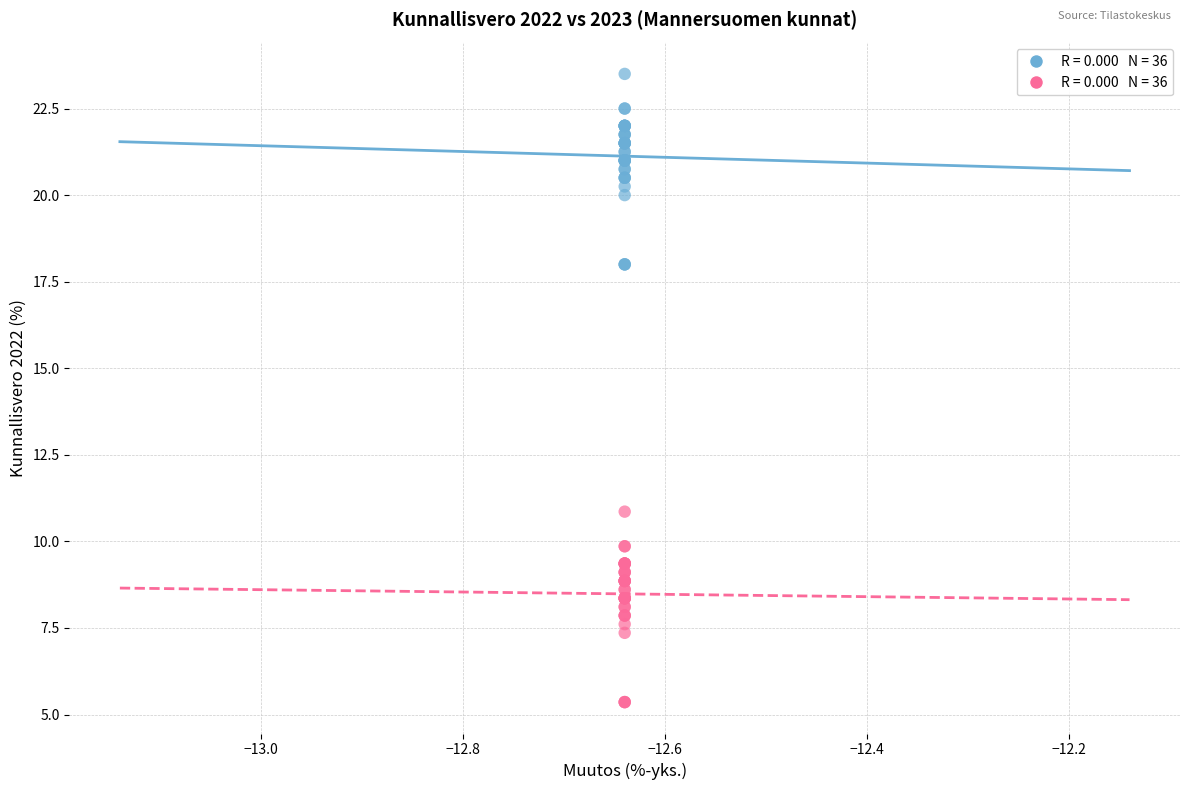

Across all series, what Y value is closest to 14?

10.9